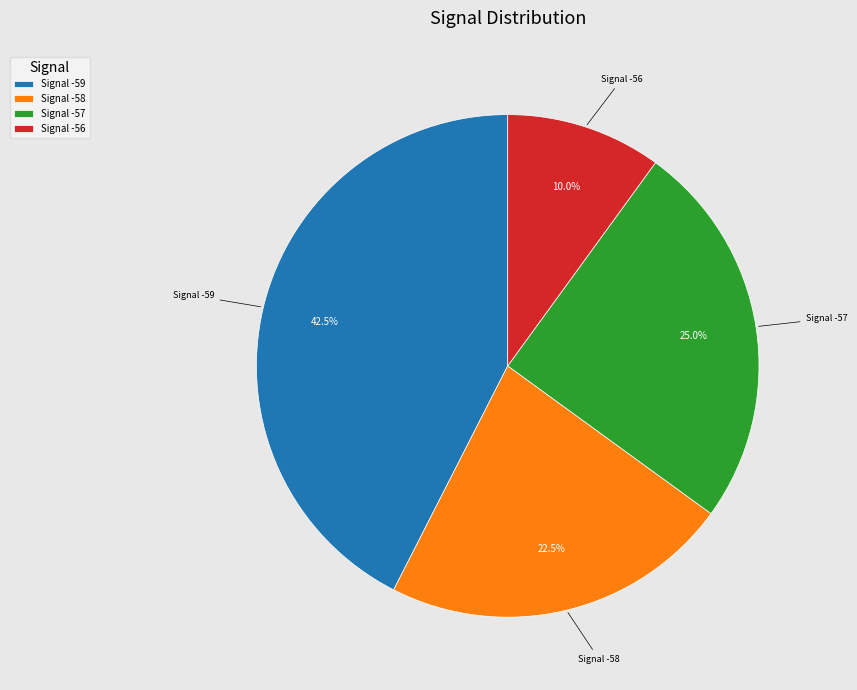

Which slice is the smallest?

Signal -56